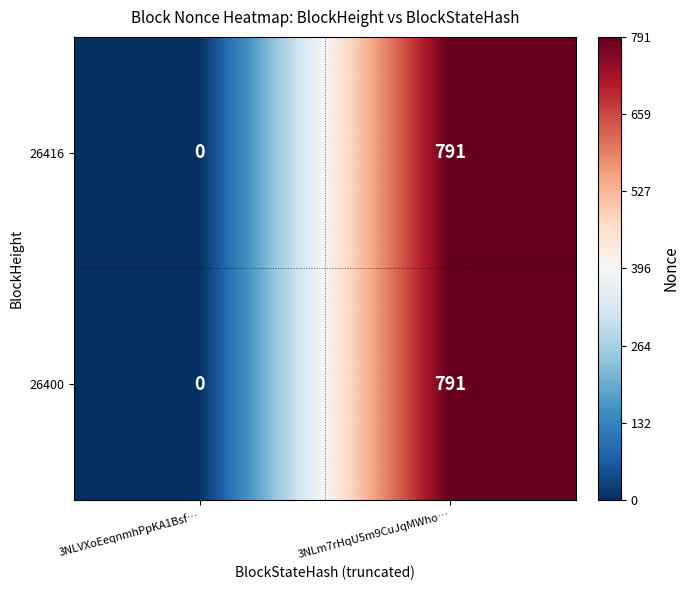

Which category has the highest value across all series?

3NLm7rHqU5m9CuJqMWho…